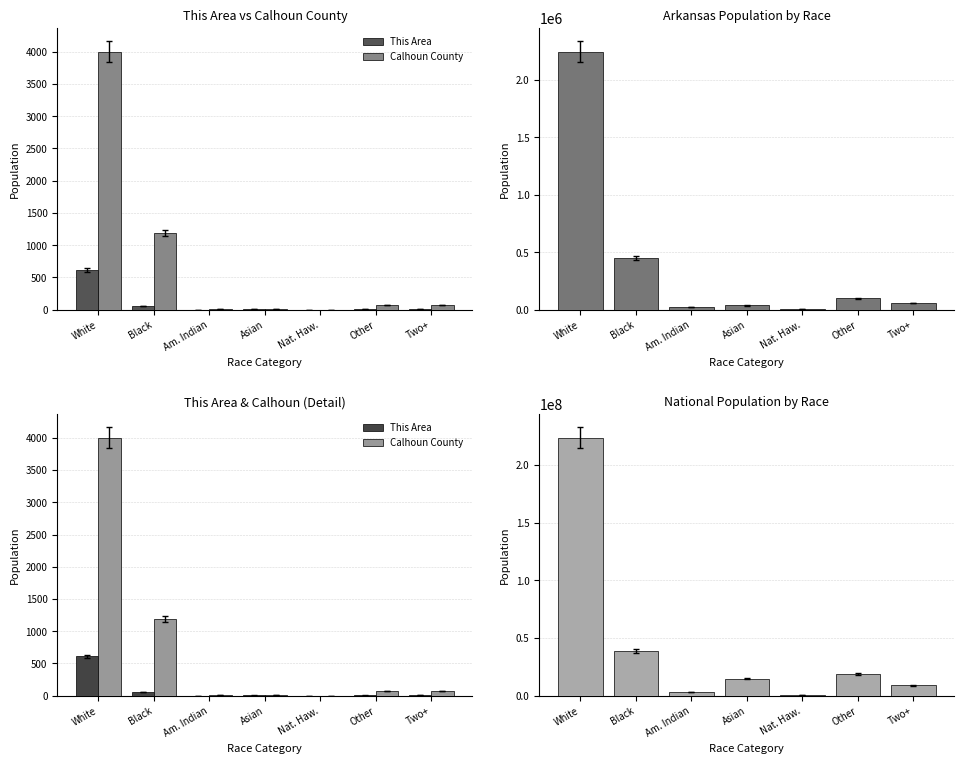

What is the difference between the maximum and minimum values in the This Area series?

613